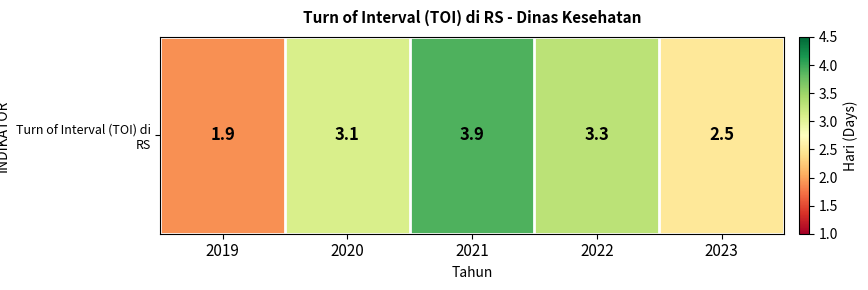

Where does the data first go above 3?

2020